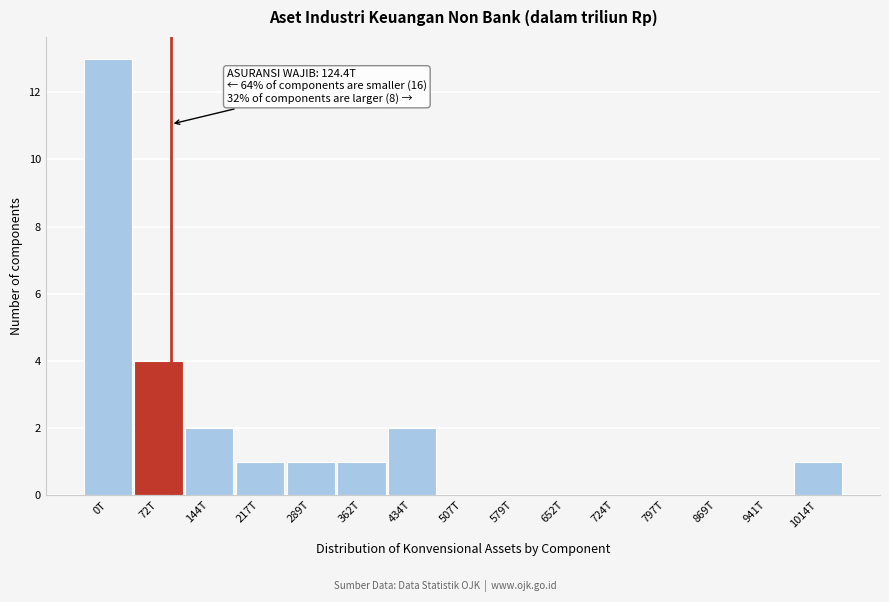

Reading left to right, extract all data points from this chart.

0T=13	72T=4	144T=2	217T=1	289T=1	362T=1	434T=2	507T=0	579T=0	652T=0	724T=0	797T=0	869T=0	941T=0	1014T=1